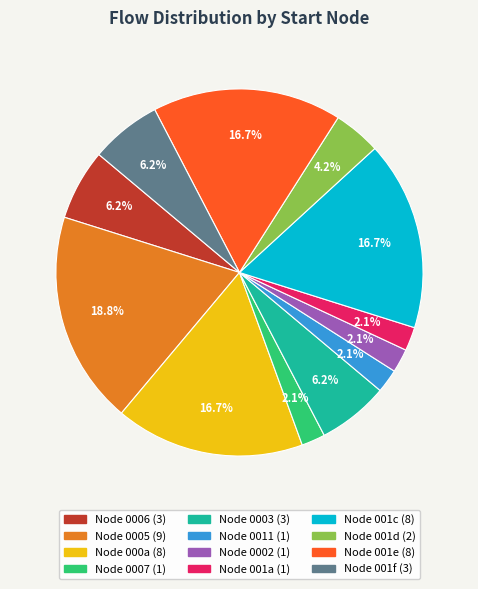

Does any single category account for the majority?

No